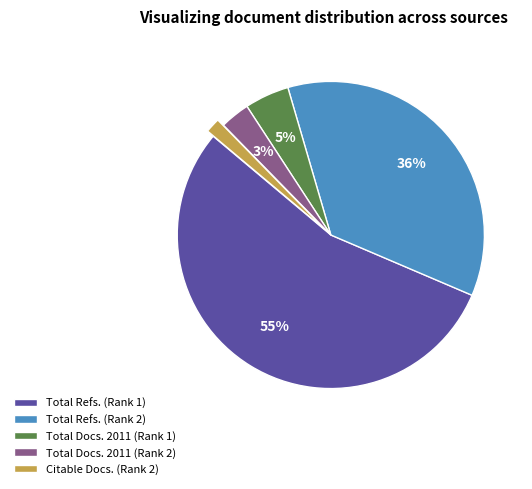

Rank the categories by value from lowest to highest.

Citable Docs. (Rank 2), Total Docs. 2011 (Rank 2), Total Docs. 2011 (Rank 1), Total Refs. (Rank 2), Total Refs. (Rank 1)